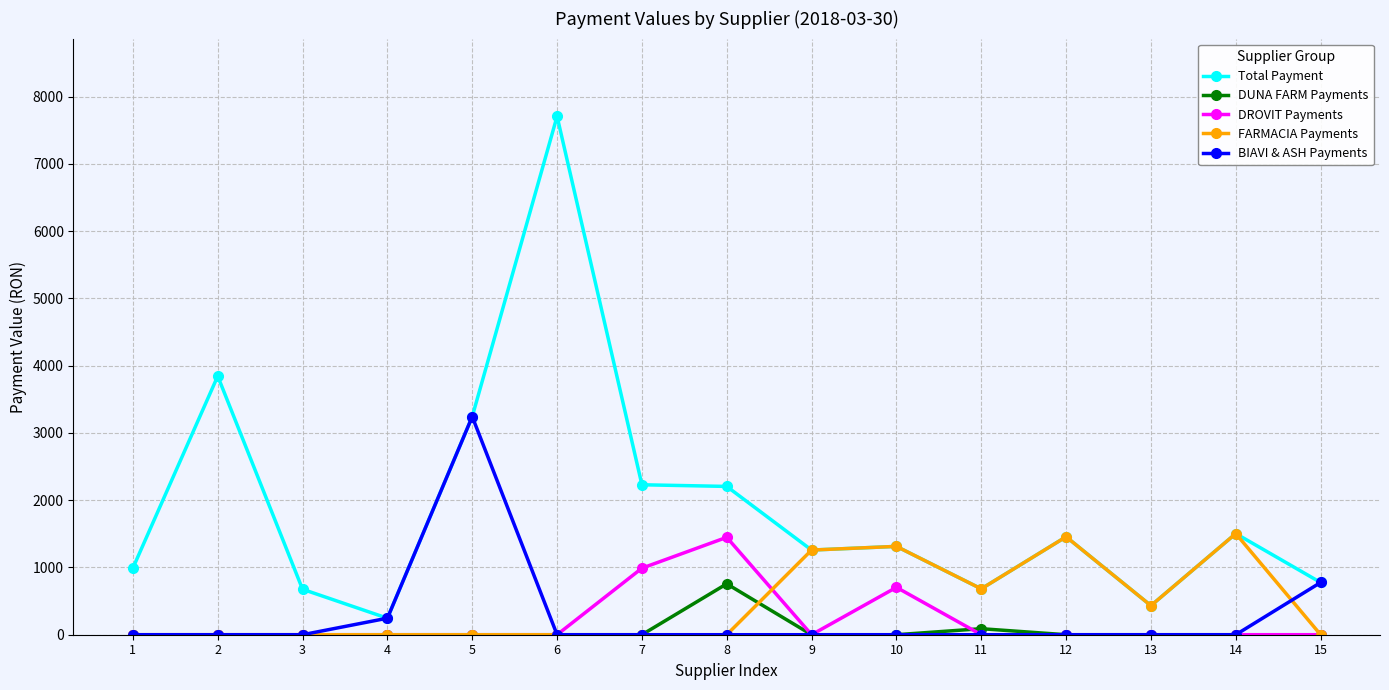

At how many categories does at least one series exceed 5893?

1